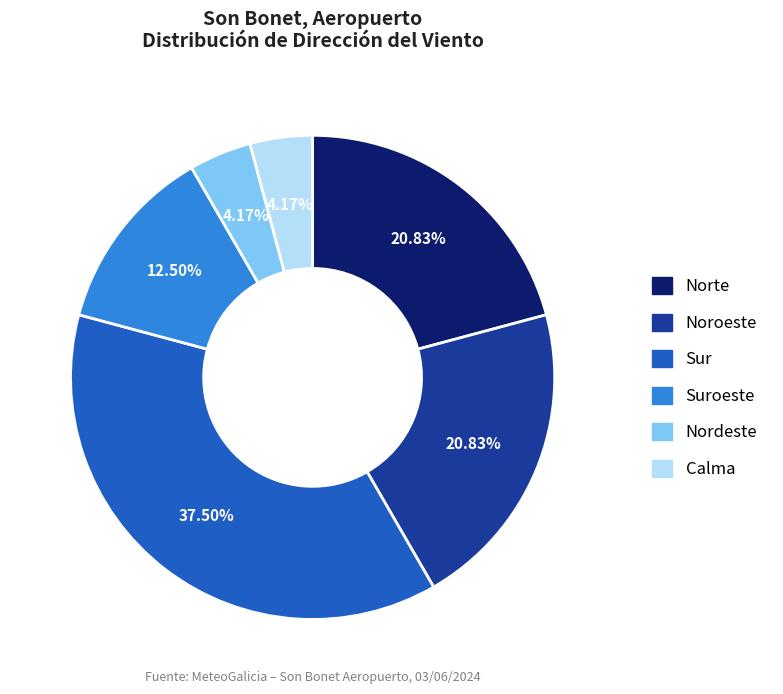

Is there a majority slice in this chart?

No